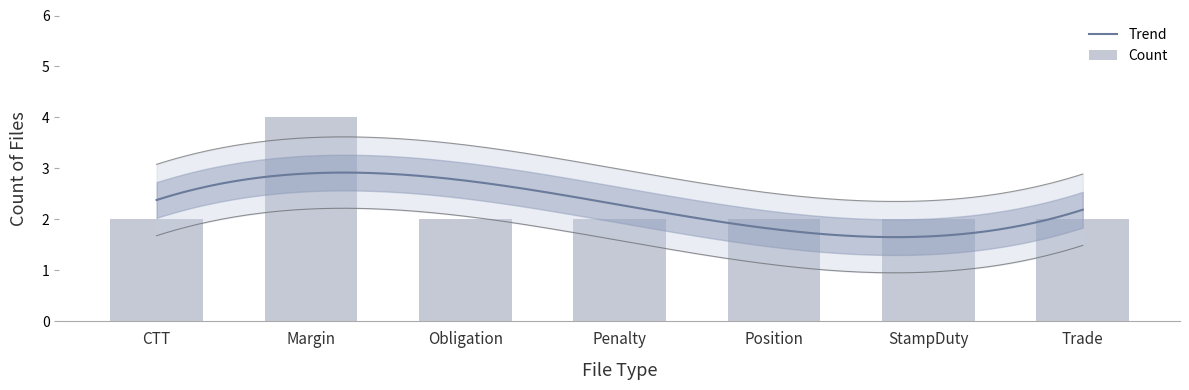

Reading right to left, extract all data points from this chart.

Trade=2	StampDuty=2	Position=2	Penalty=2	Obligation=2	Margin=4	CTT=2